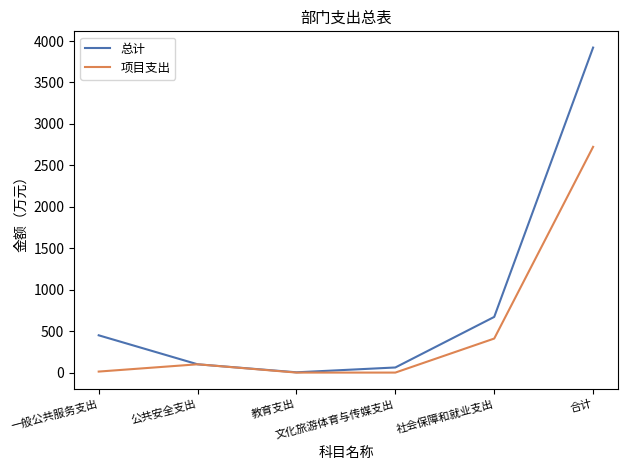

List the series in order of their overall mean, highest first.

总计, 项目支出